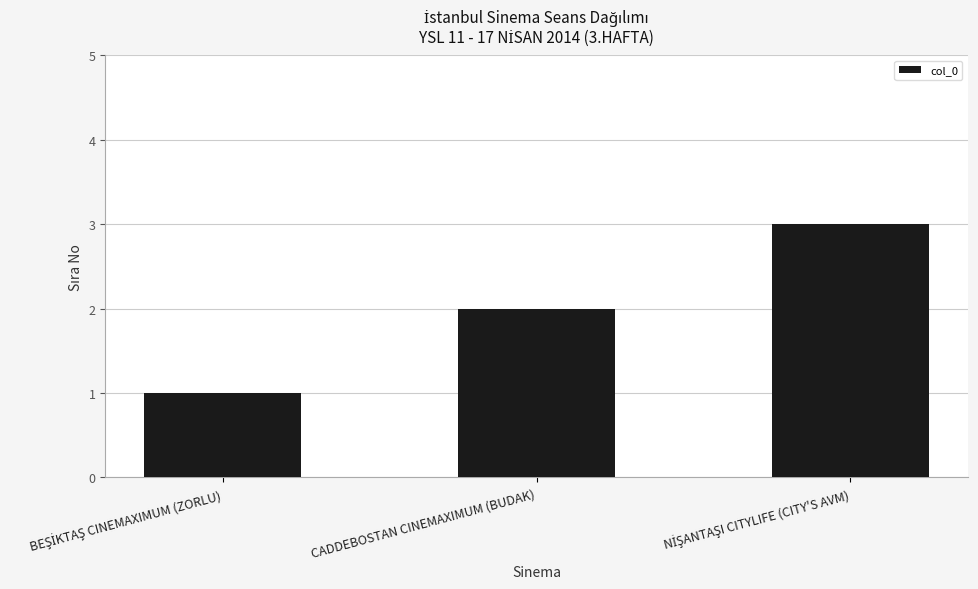

What is the sum of all values?

6